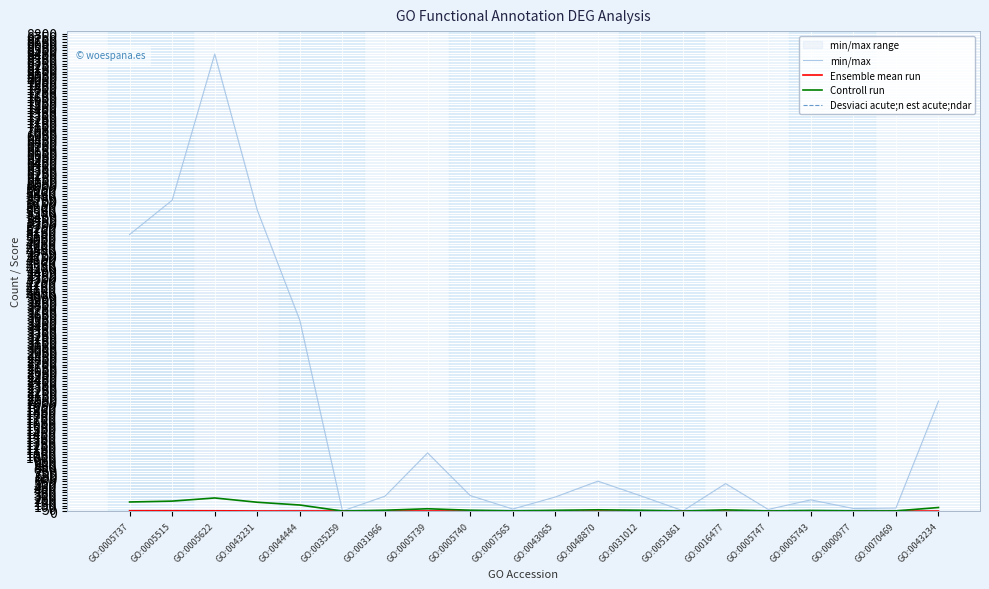

What is the label of the 9th point from the right?

GO:0048870